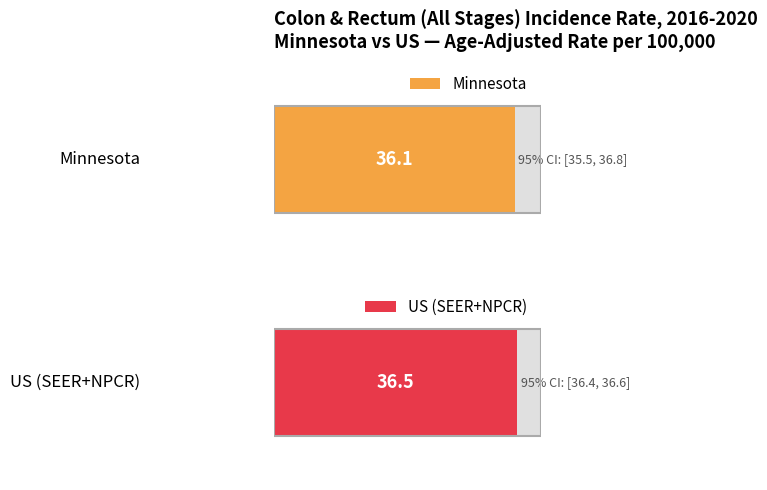

Rank the series at Minnesota from lowest to highest value.

Lower 95% CI, Age-Adjusted Incidence Rate, Upper 95% CI